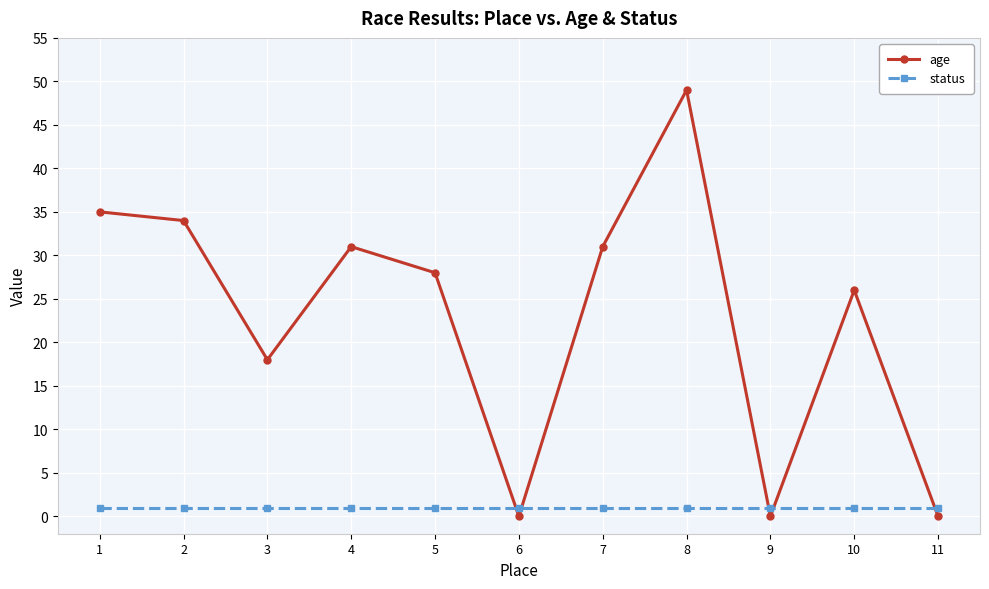

What is the average value of the age series?

23